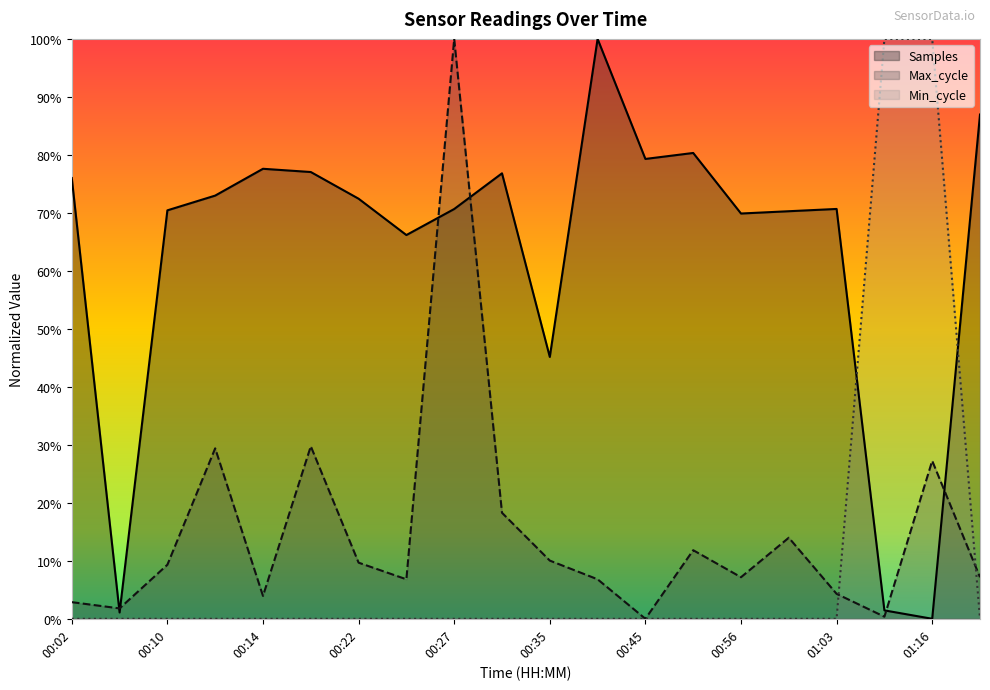

At 00:10, list the series in order from smallest to largest.

Min_cycle, Max_cycle, Samples